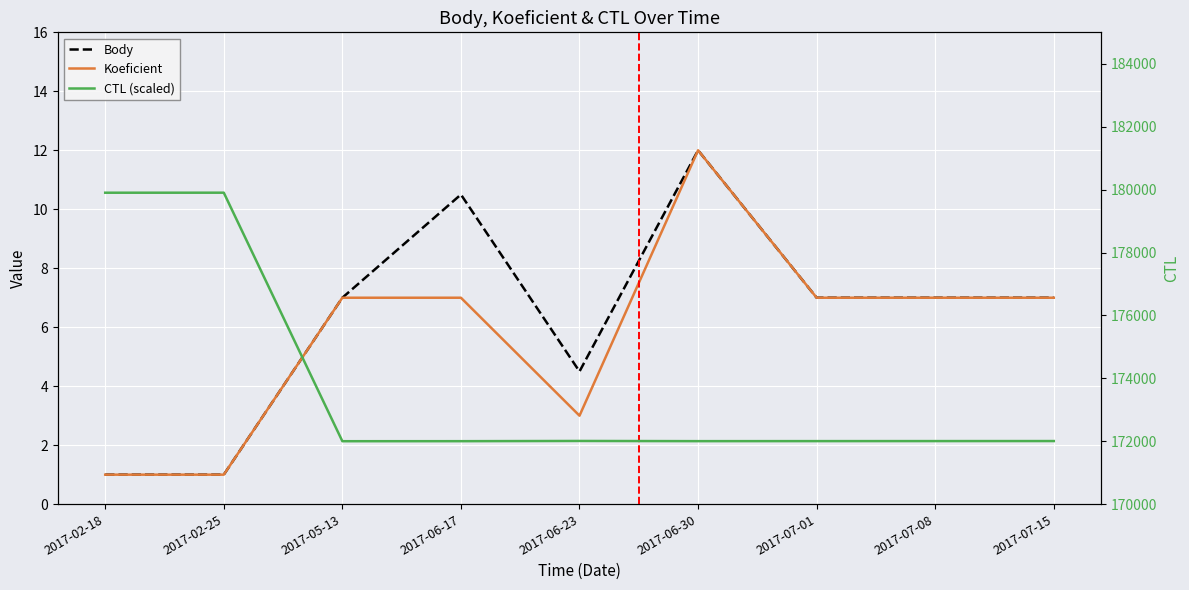

Which series changed the most between 2017-05-13 and 2017-06-23?

CTL (scaled)